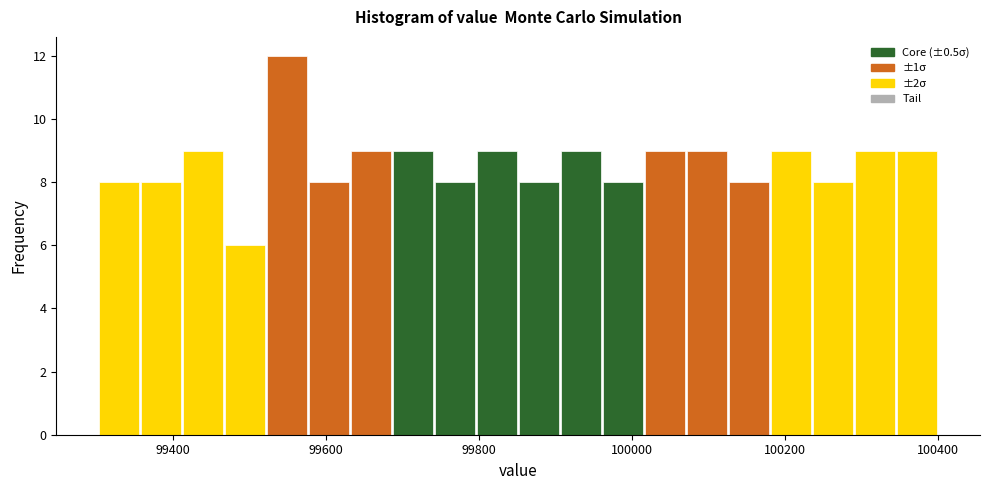

Read against the x-axis, roughly where is the centre of the tallest bar?

99540